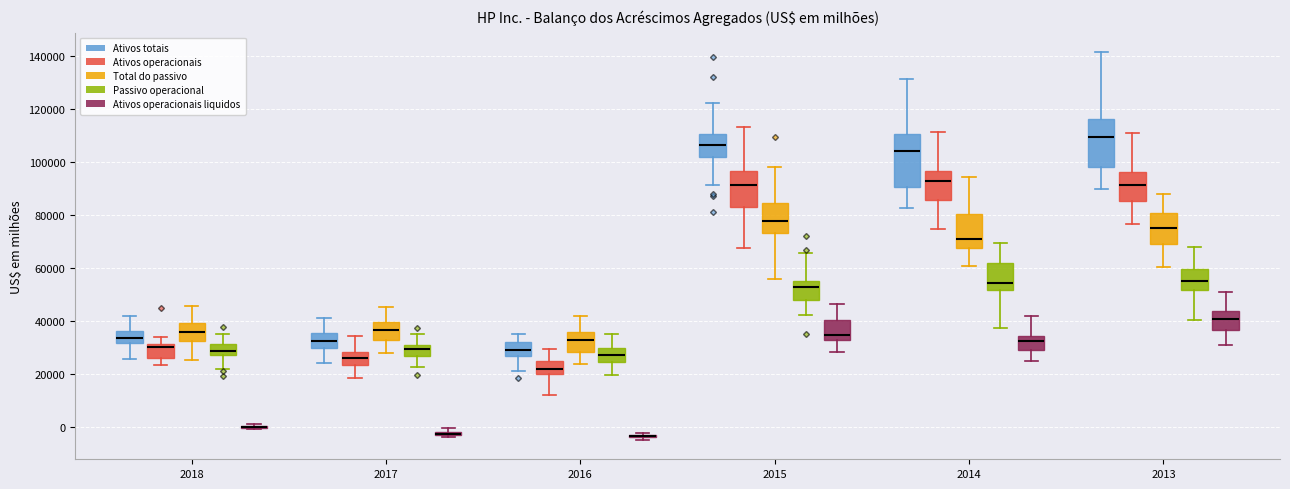

Where does the lower whisker of the box for 2015 (Passivo operacional) end on the y-axis? The values are not printed on the chart, so give them approximately, as read against the axis.

42000